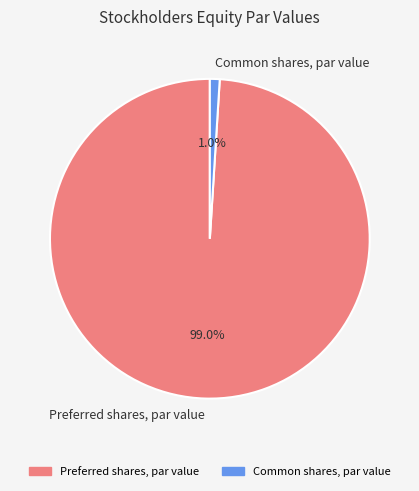

True or false: Common shares, par value accounts for 1% of the total.

True